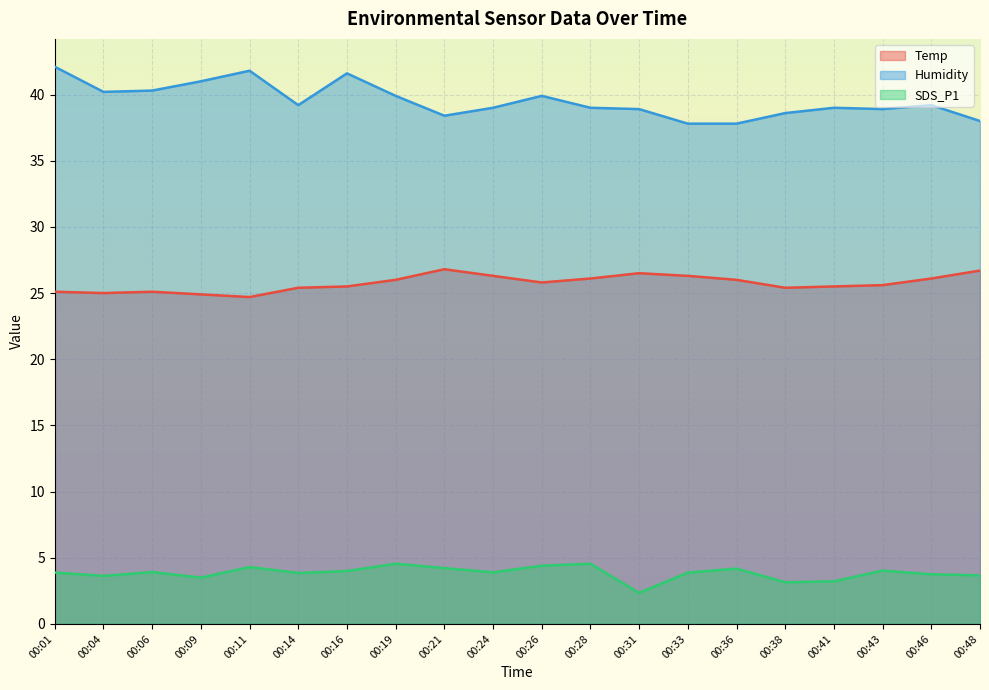

True or false: SDS_P1 has more than 1 points higher than both neighbors.

True